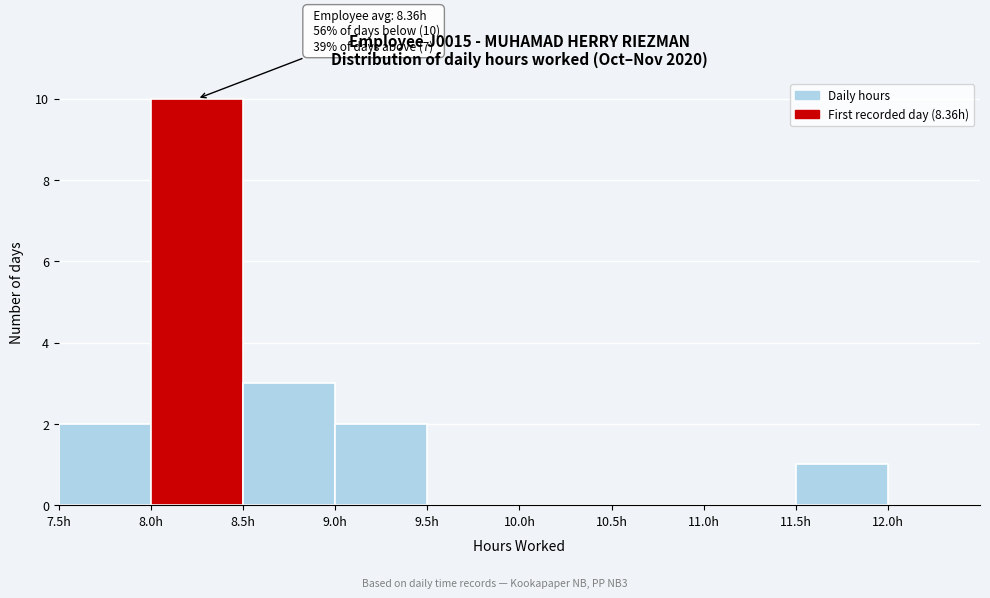

Over which range of the x-axis is the bar tallest?

8.0 to 8.5